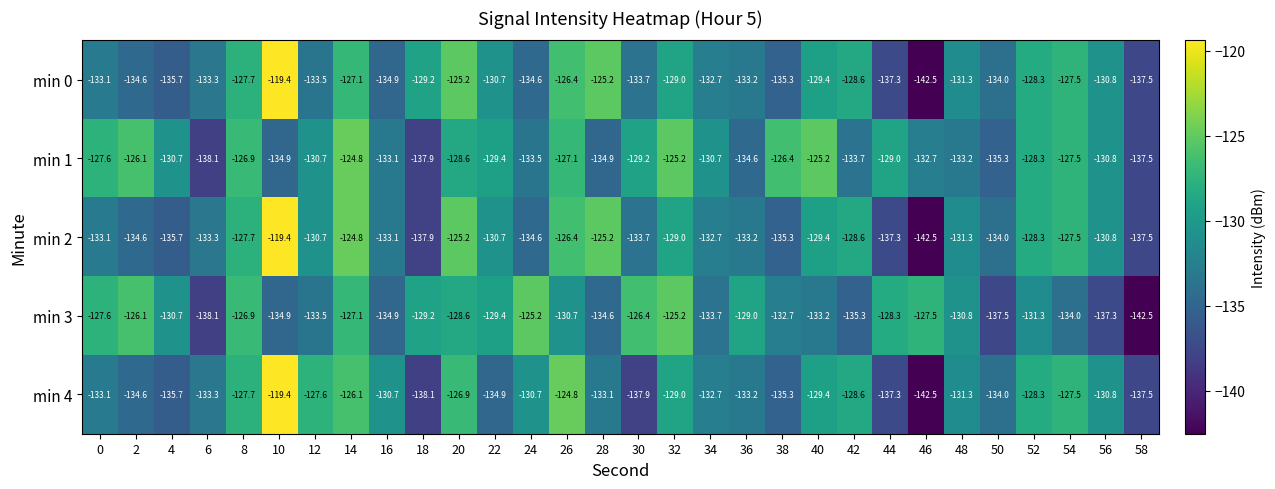

At which category is the sum across all series the highest?

10